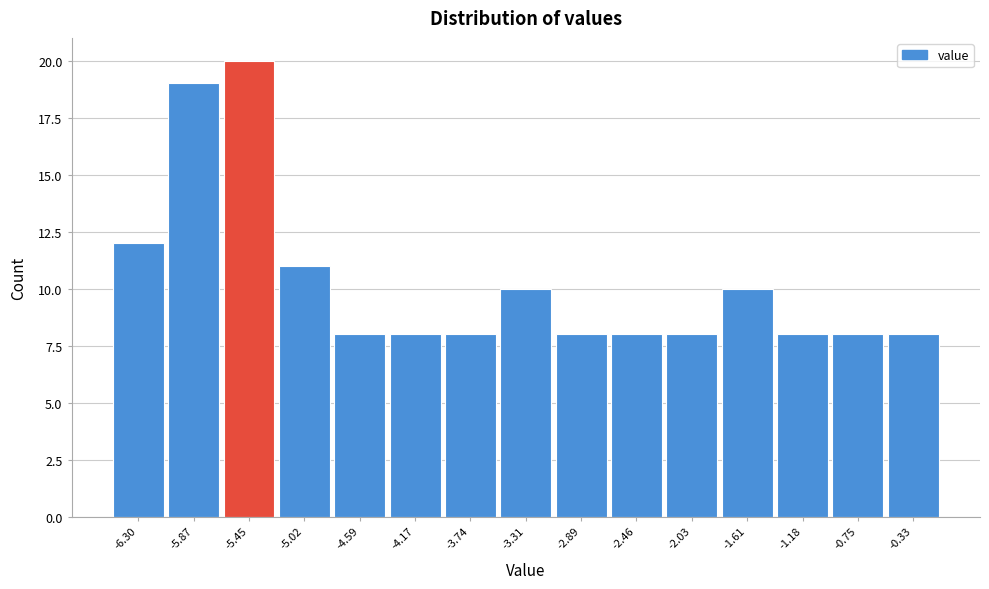

Reading right to left, list all the values displayed in this chart.

8	8	8	10	8	8	8	10	8	8	8	11	20	19	12